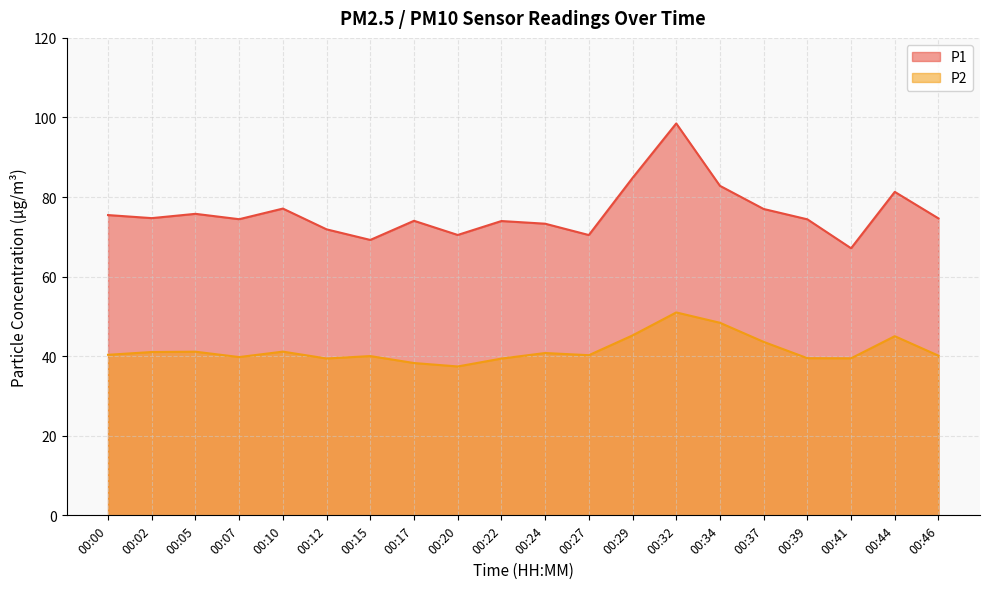

True or false: P2 has a value of 14.8 at 00:37.

False